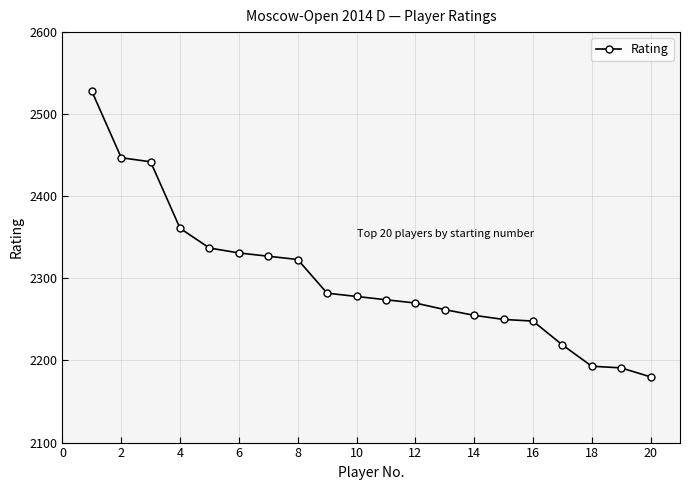

What is the value of the 16th point from the left?

2248